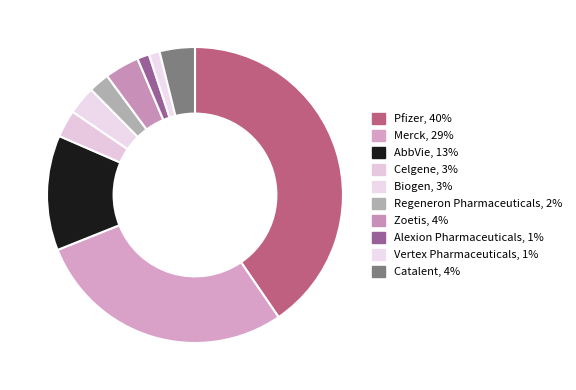

Between Merck and Alexion Pharmaceuticals, which is larger?

Merck